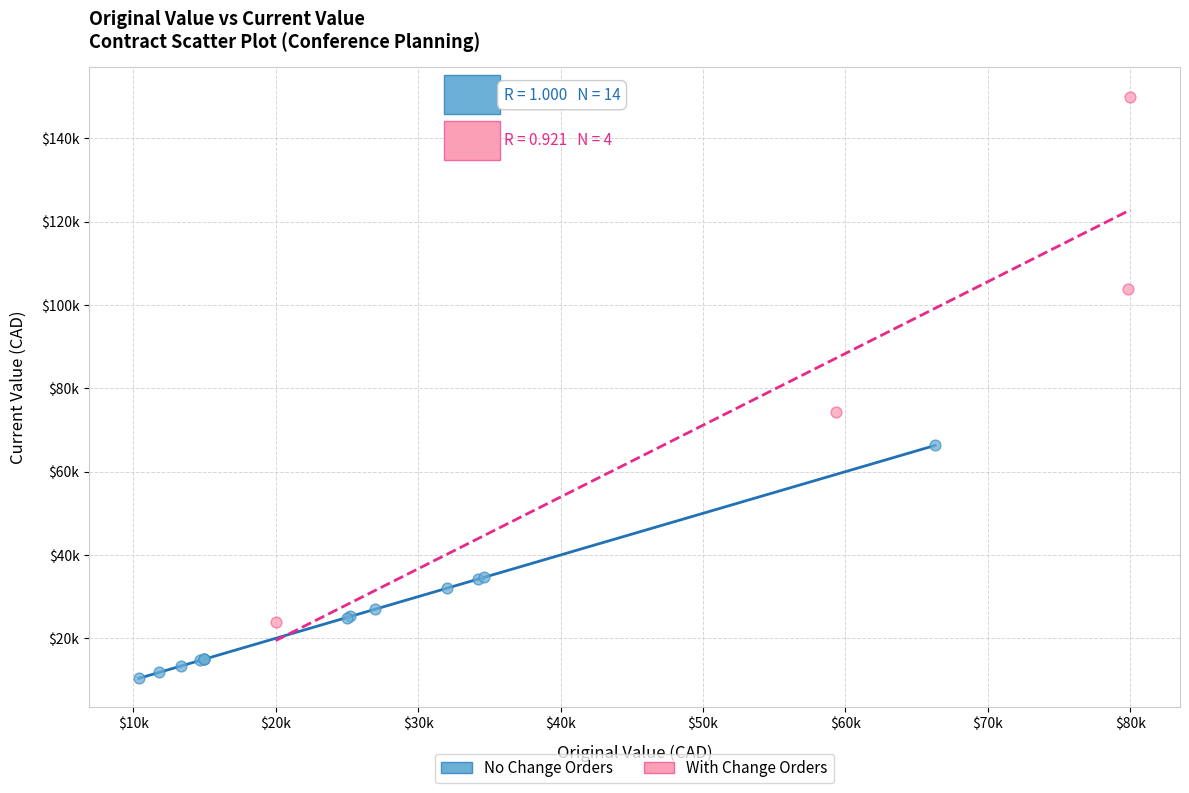

What are all the series names shown in the legend?

No Change Orders, With Change Orders